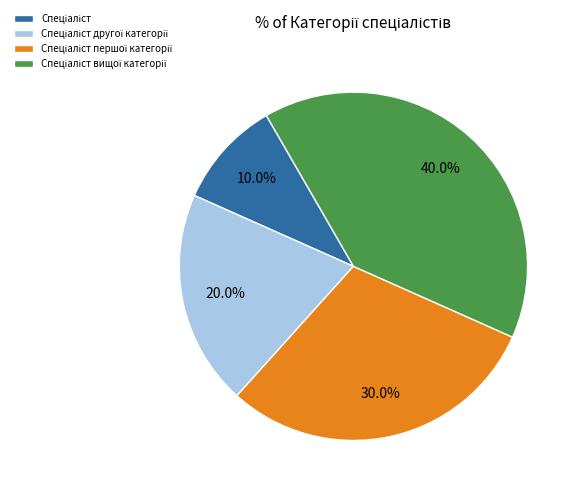

Does any single category account for the majority?

No